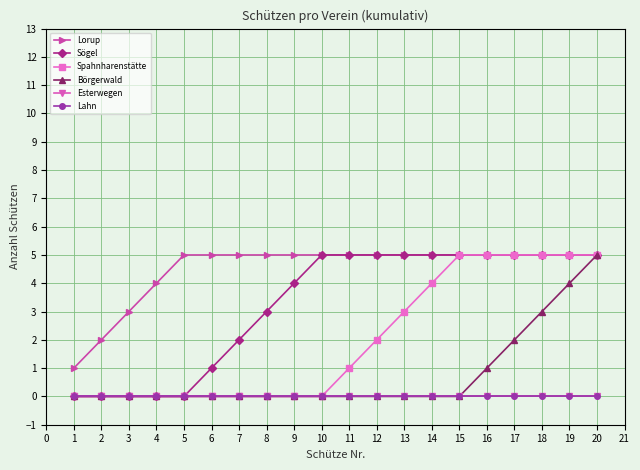

What is the average value of the Börgerwald series?

1